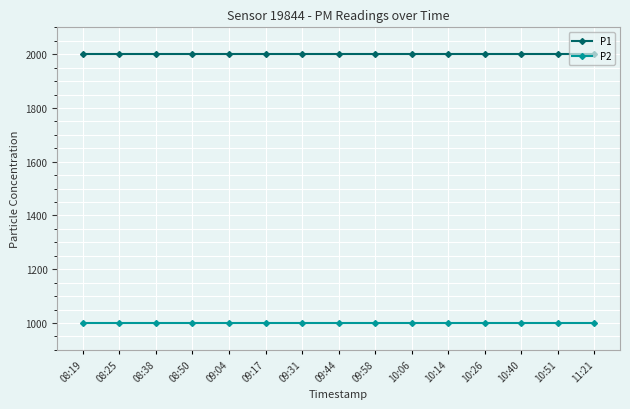

Which series has the largest total across all categories?

P1